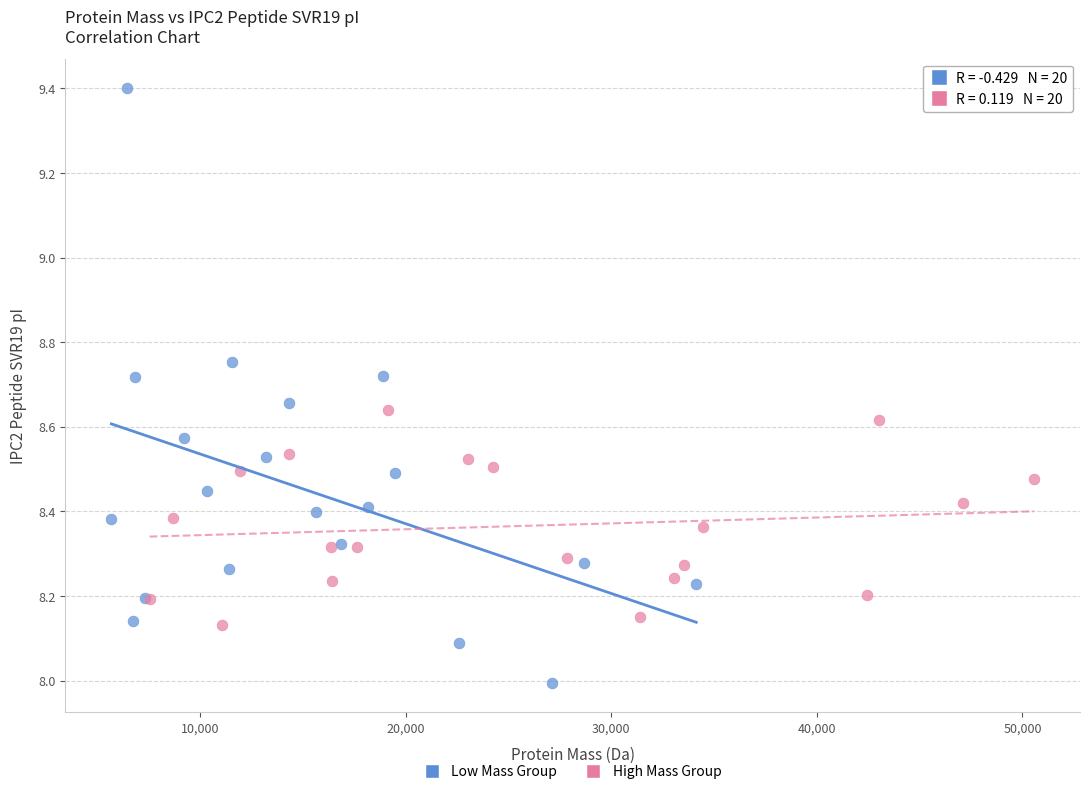

Which series reaches the minimum Y coordinate?

Low Mass Group